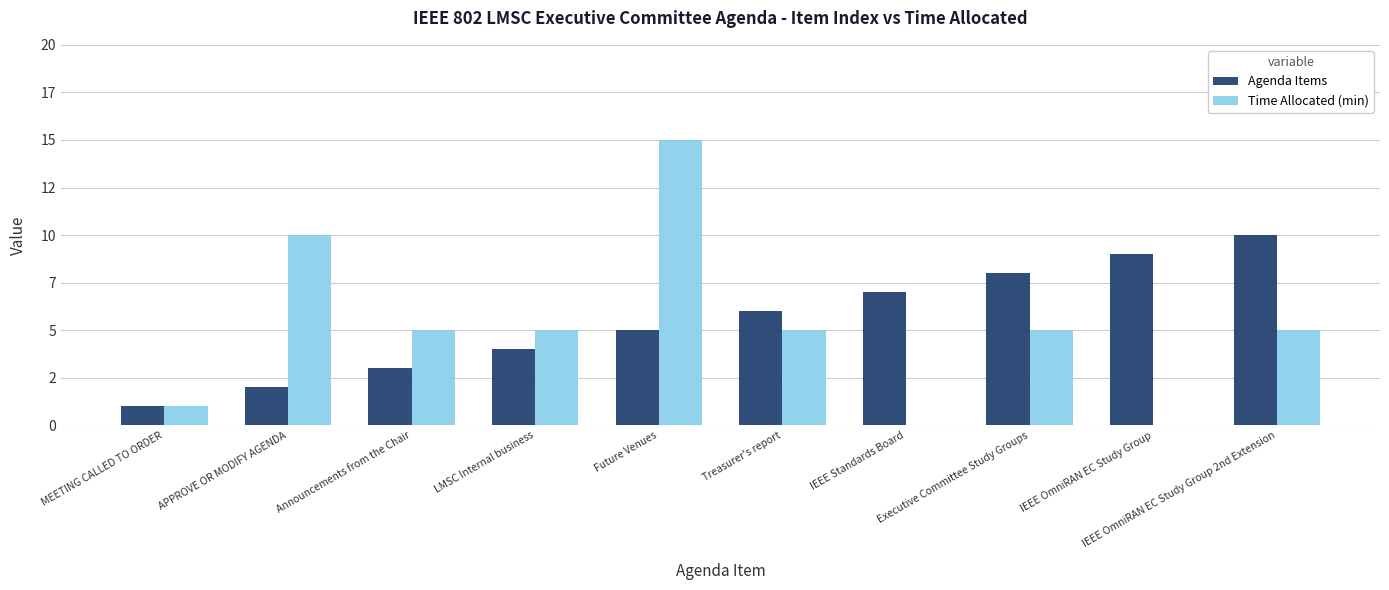

Is it true that Agenda Items equals 6 at Treasurer's report?

True